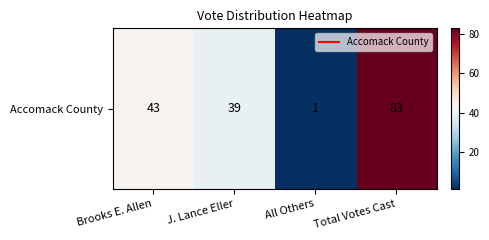

What is the average value?

42